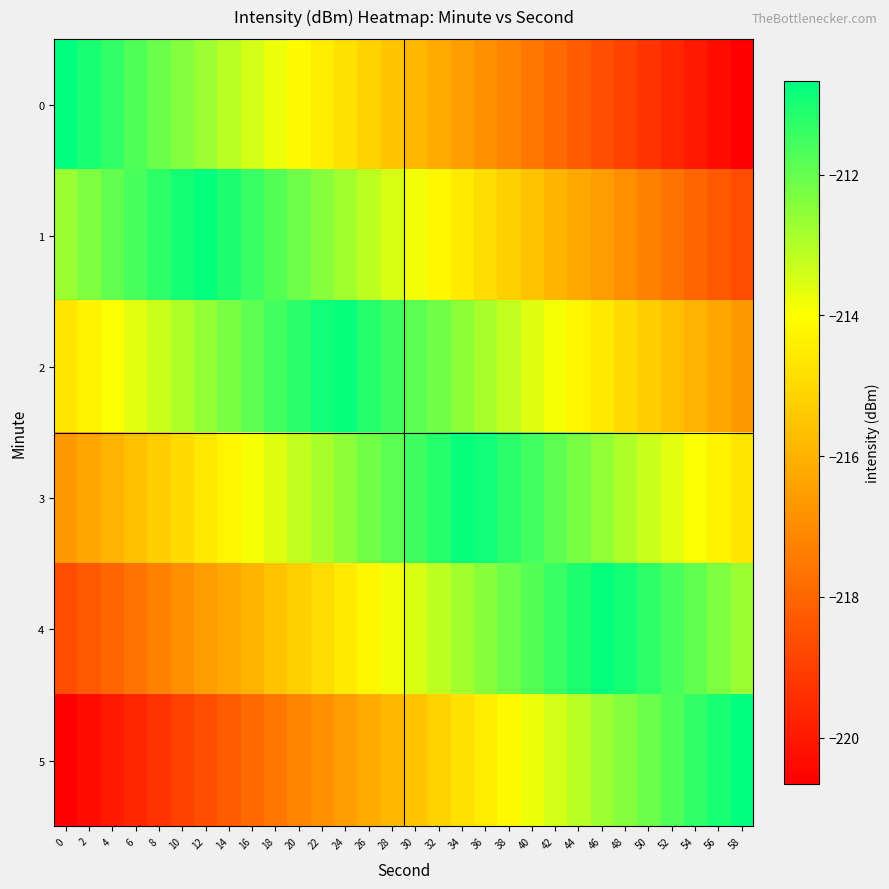

Which has a higher value, 24 or 20?

20